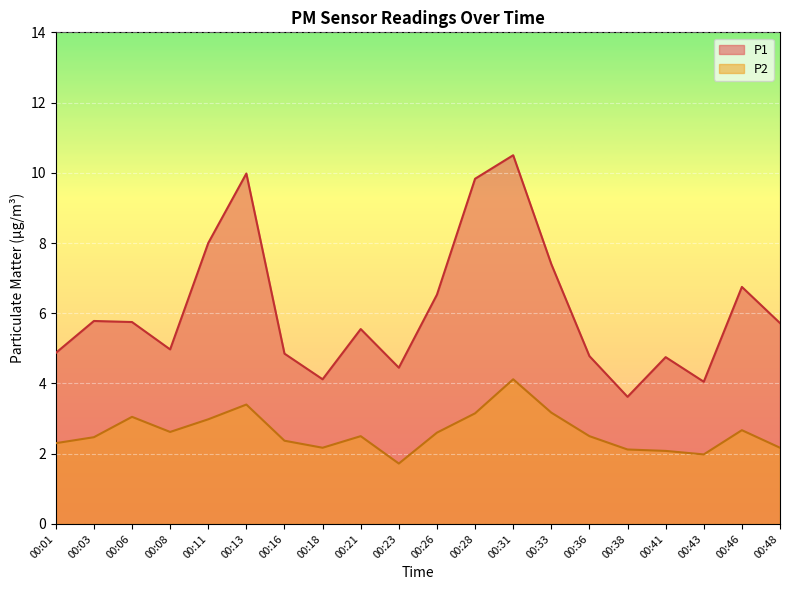

True or false: P2 has a value of 3.4 at 00:13.

True